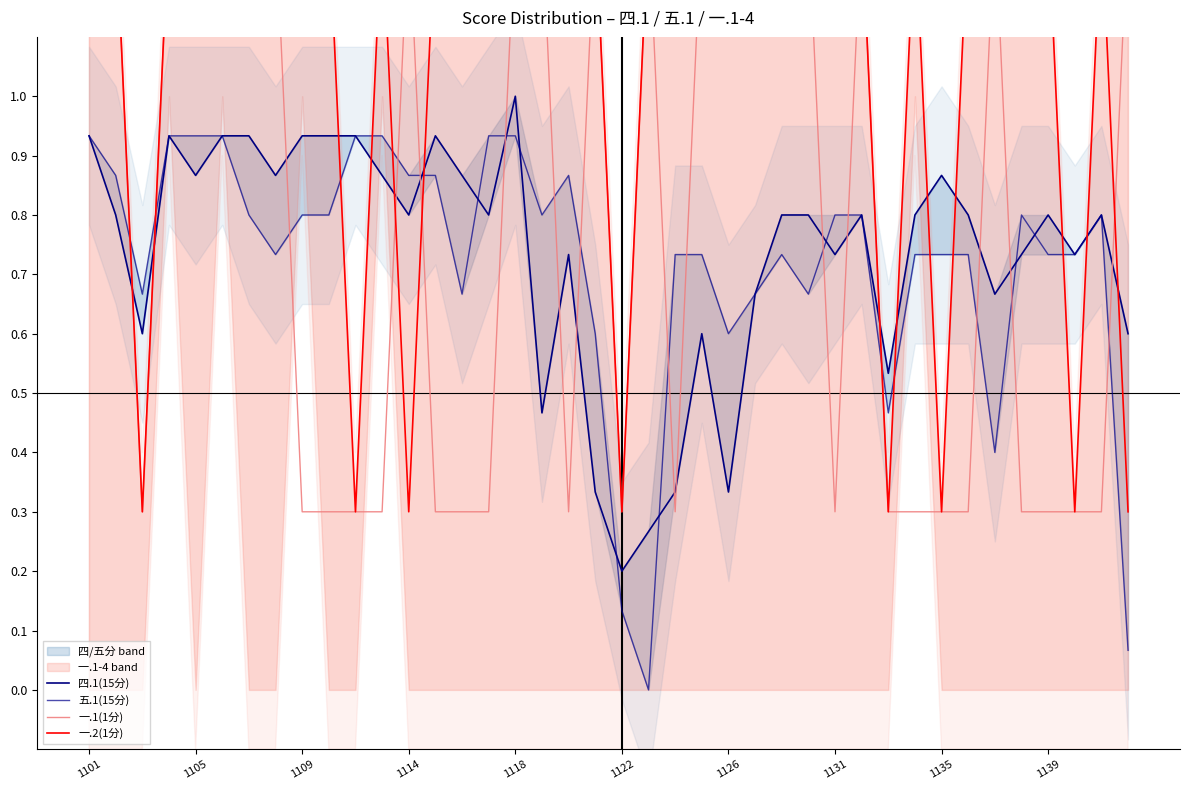

Which series has the largest total across all categories?

一.2(1分)